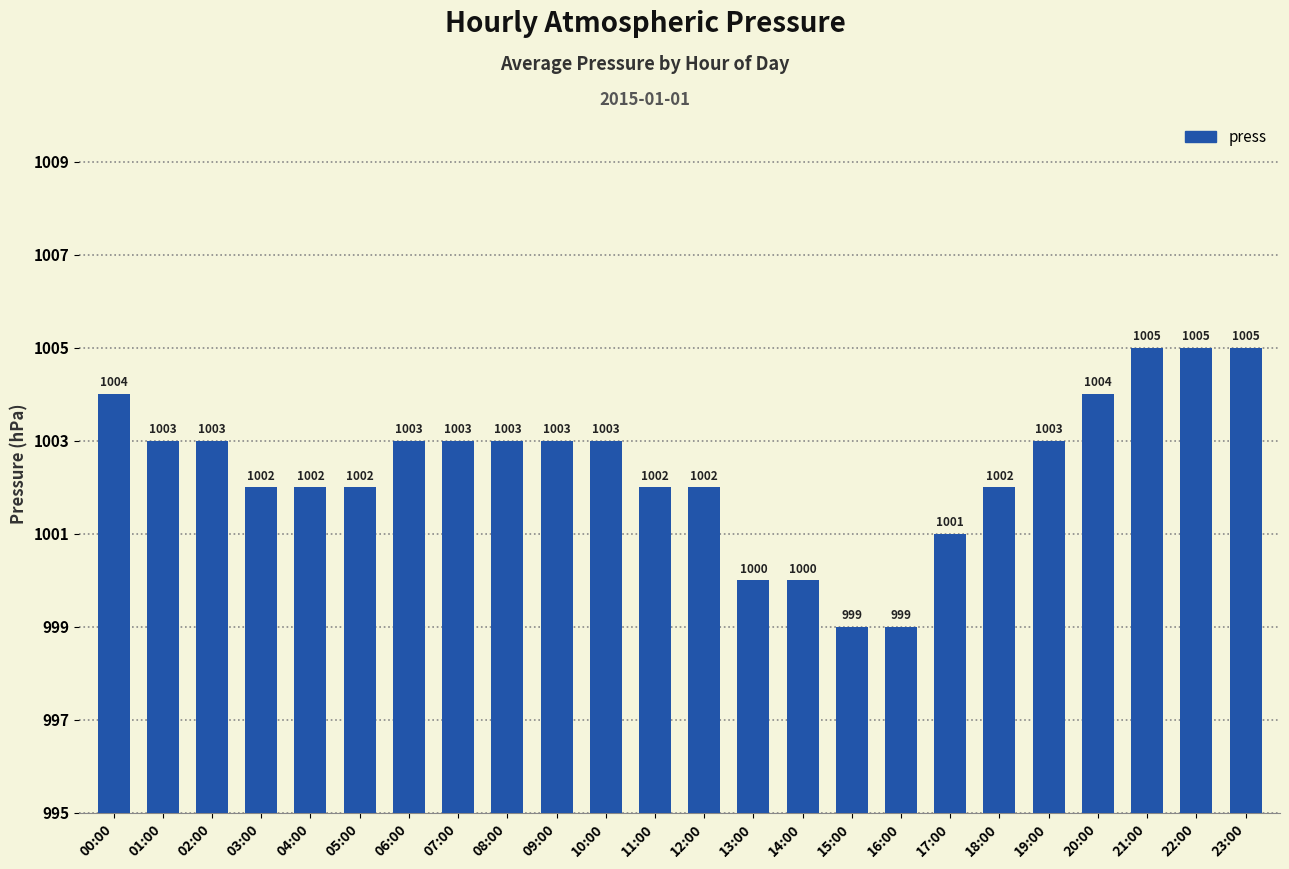

What is the maximum value shown in the chart?

1005